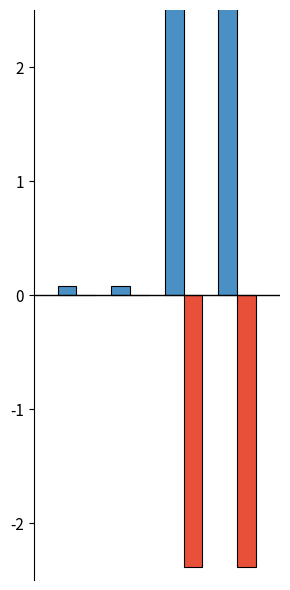

Reading left to right, what are all the values shown in this chart?

Sep. 30, 2023: 0.1	0.1	5.8	5.8
Dec. 31, 2022: 0.0	0.0	-2.4	-2.4